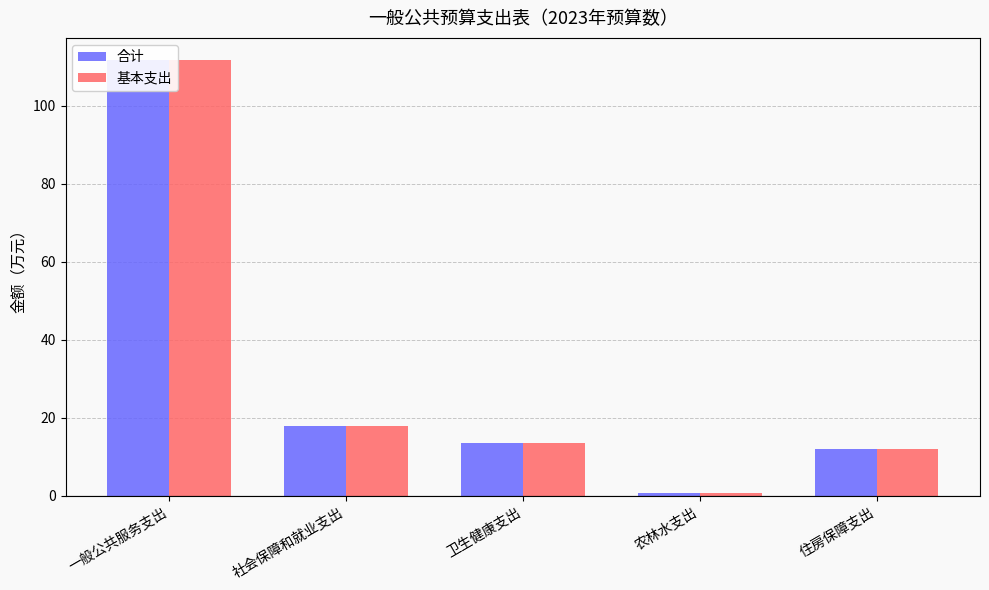

Which category has the highest value across all series?

一般公共服务支出